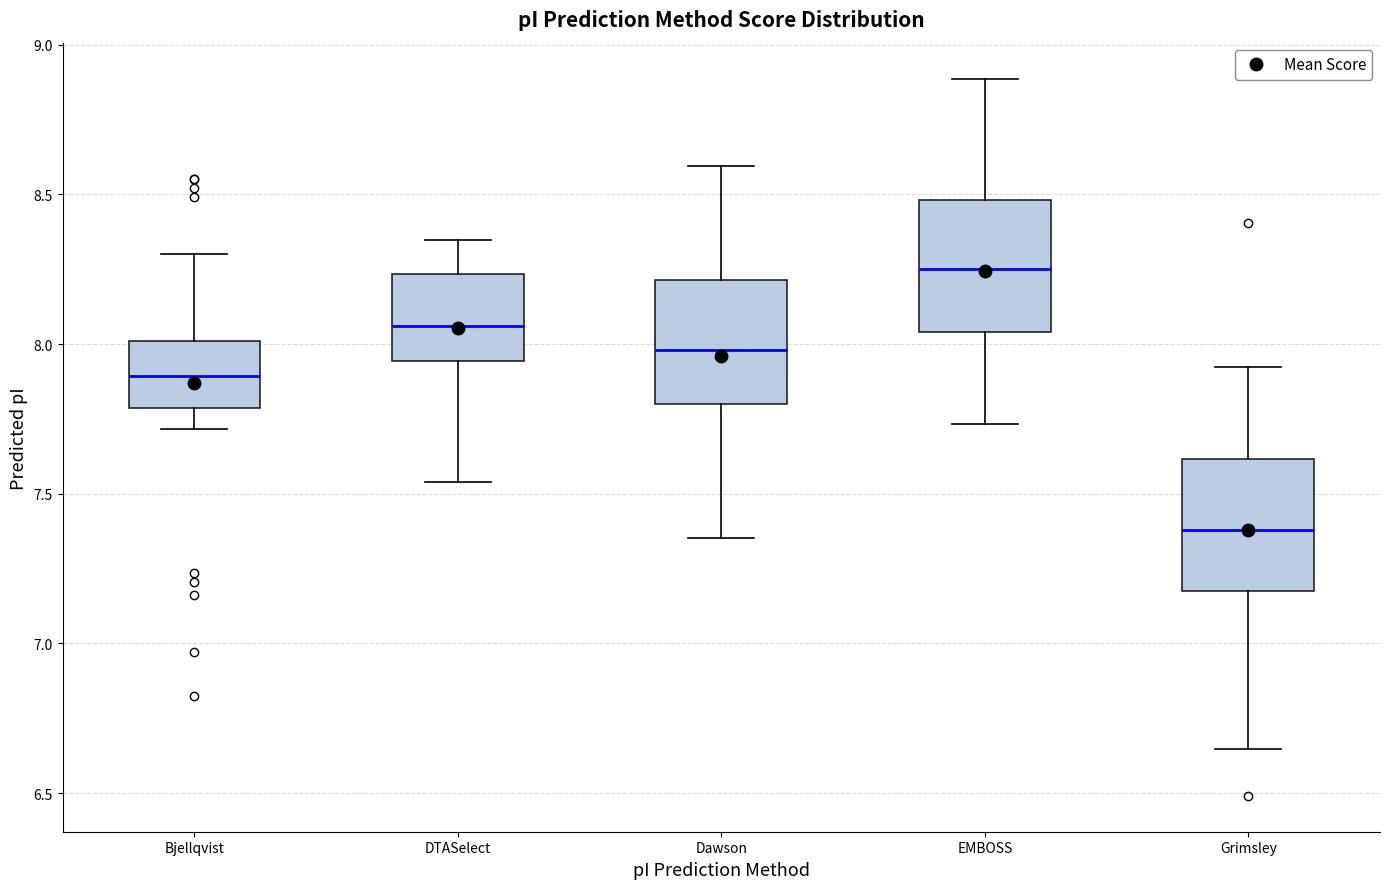

Reading left to right, transcribe this box plot: for each box, give where its median line is, the range the box spans, and where its two whiskers end, as read against the y-axis. The values are not printed on the chart, so give them approximately, as read against the axis.

Bjellqvist: median 7.90, box 7.80 to 8.00, whiskers 7.70 to 8.30
DTASelect: median 8.05, box 7.95 to 8.25, whiskers 7.55 to 8.35
Dawson: median 8.00, box 7.80 to 8.20, whiskers 7.35 to 8.60
EMBOSS: median 8.25, box 8.05 to 8.50, whiskers 7.75 to 8.90
Grimsley: median 7.40, box 7.20 to 7.60, whiskers 6.65 to 7.90